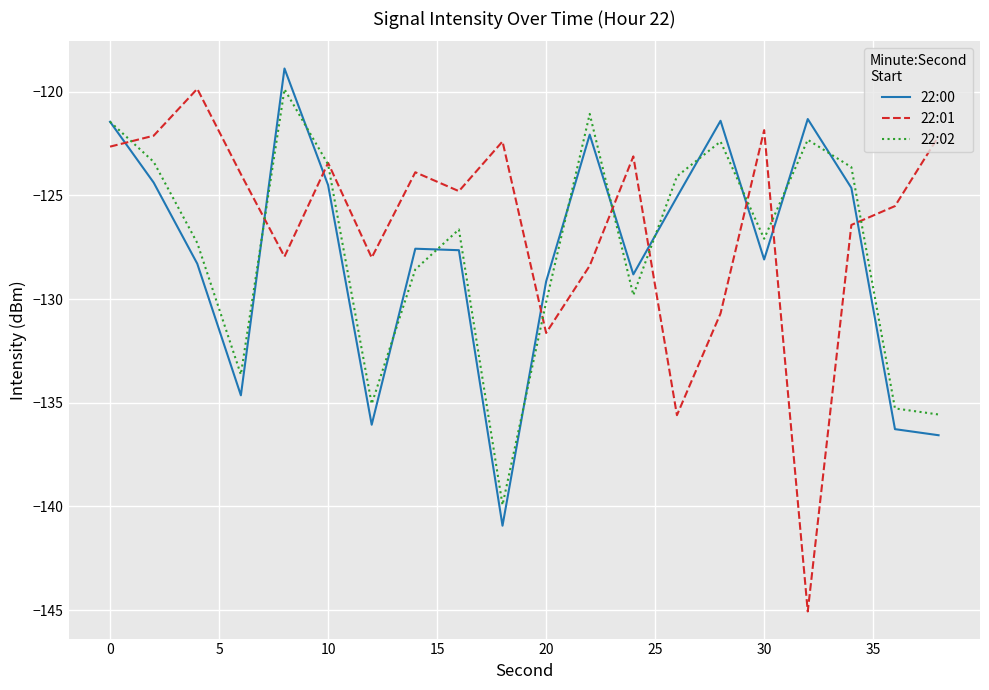

In 22:01, how many points are lower than both neighbors (excluding endpoints)?

6